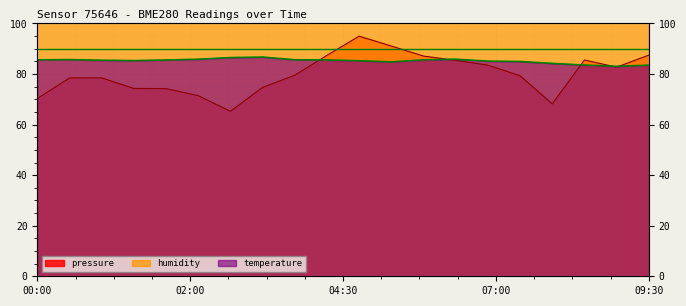

What is the label of the 9th point from the left?

04:00